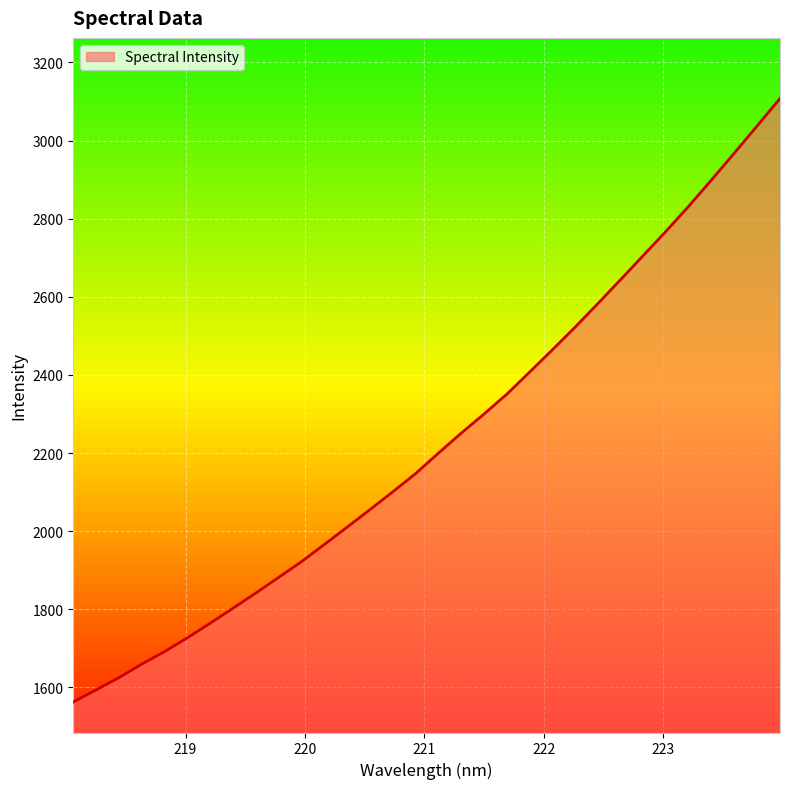

What is the difference between the maximum and minimum values?

1544.5